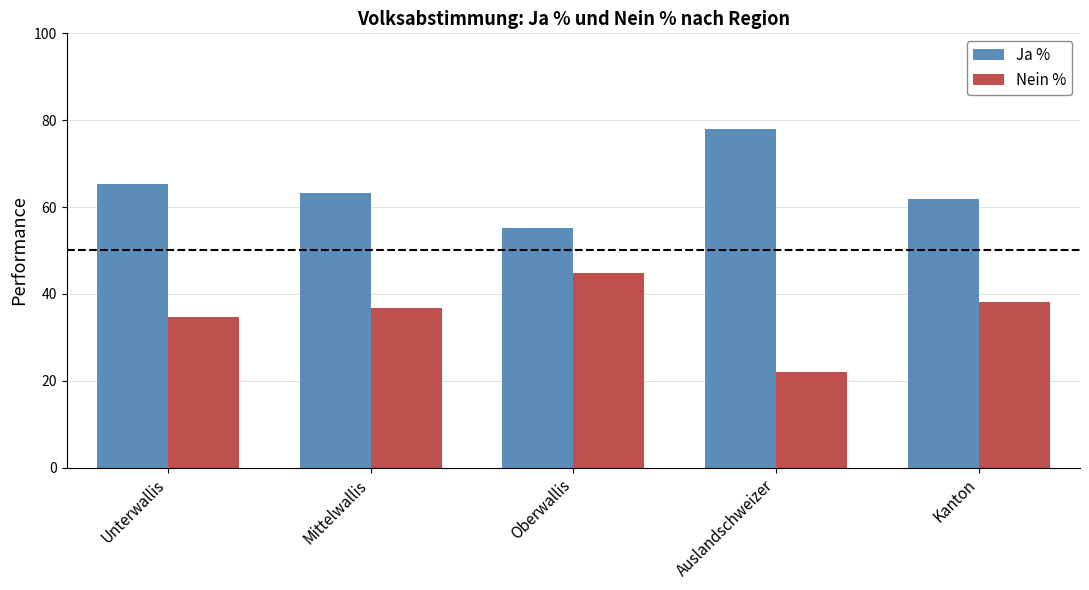

List the series in order of their peak value, highest first.

Ja %, Nein %